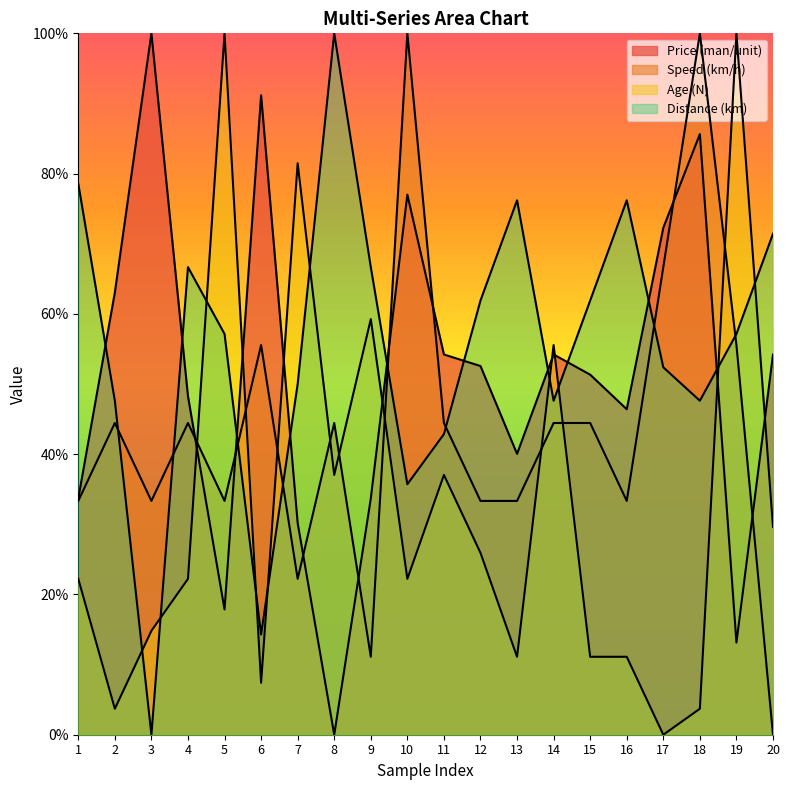

At which label is Age (N) closest to 50?

14